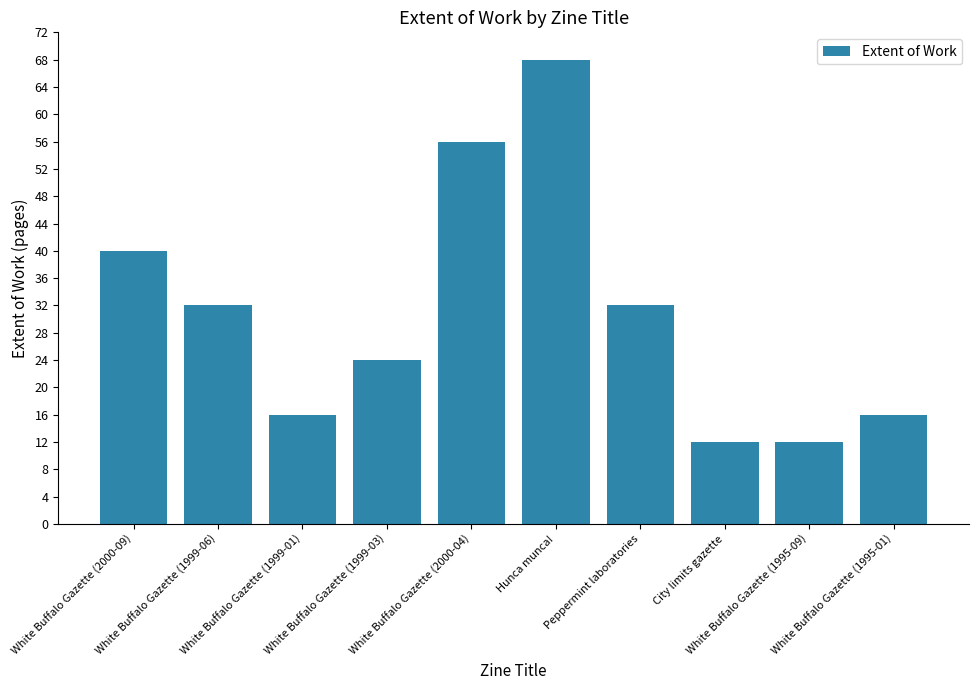

What is the ratio of the value at White Buffalo Gazette (1995-01) to the value at White Buffalo Gazette (1999-06)?

0.5